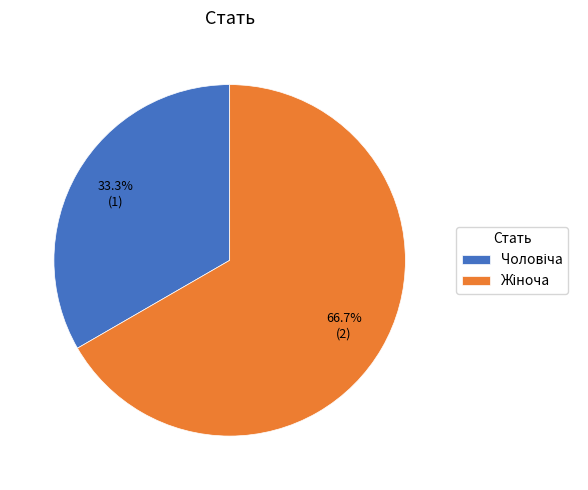

Is there any slice that represents more than half of the pie?

Yes